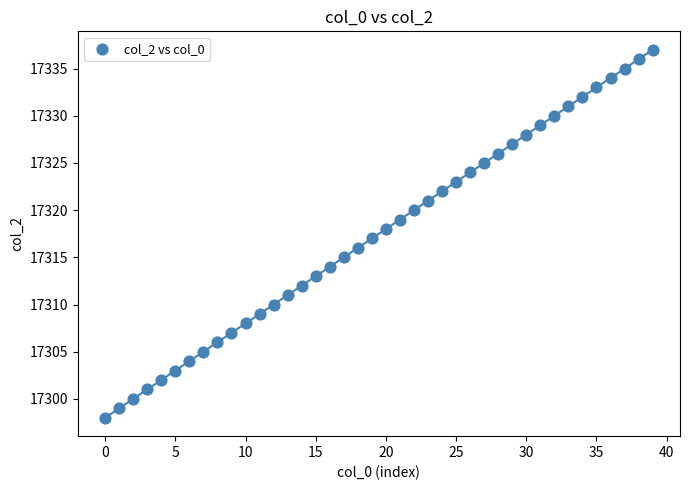

What is the range of Y values (max minus min)?

39